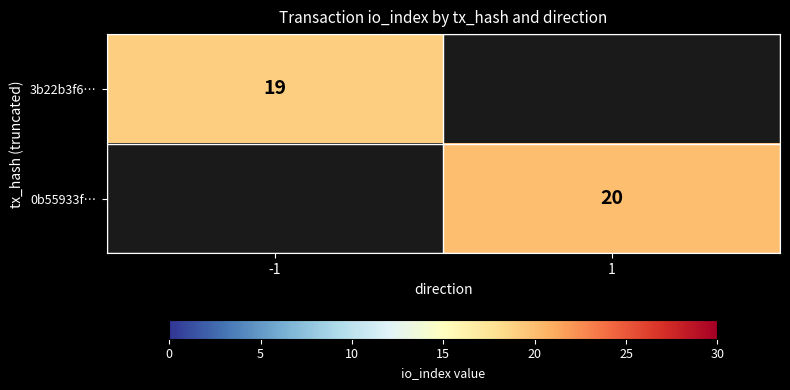

How many categories are shown in the chart?

2